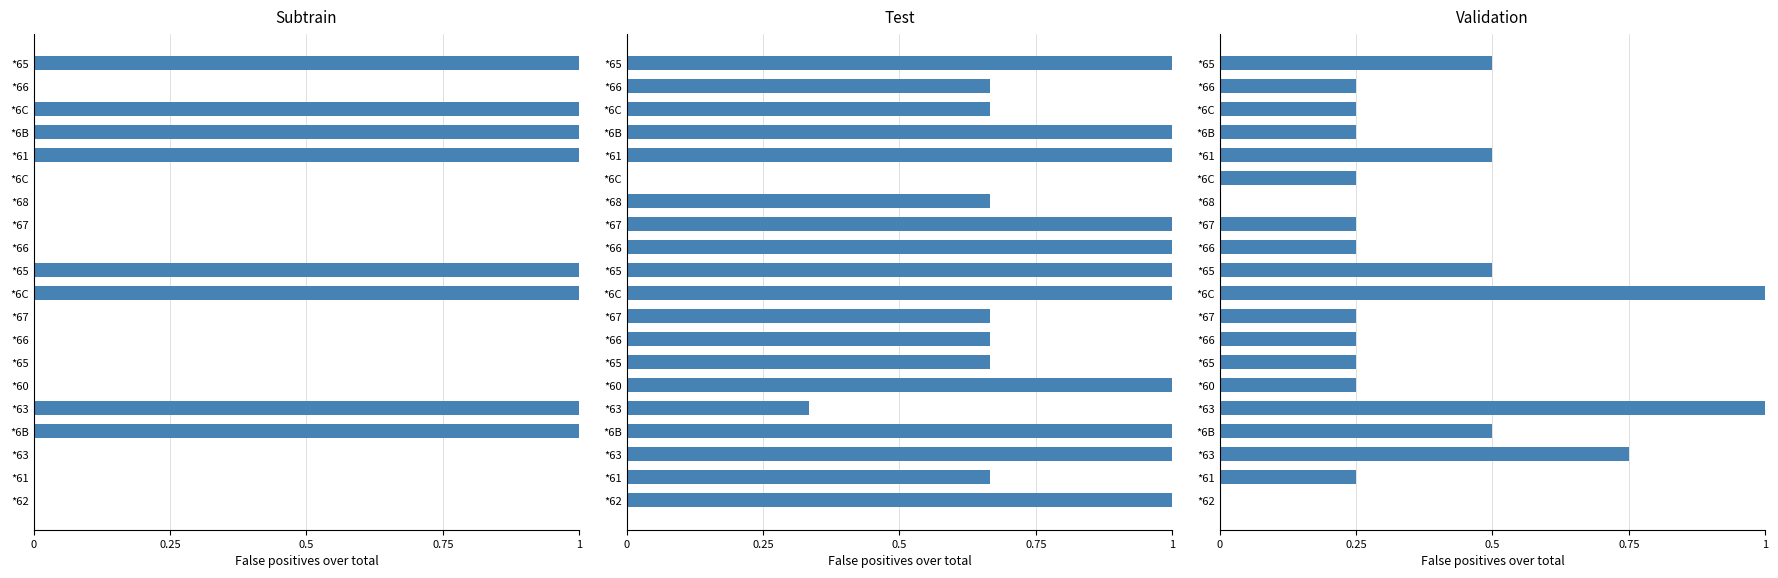

What is the difference between the second highest and minimum values?

1.0